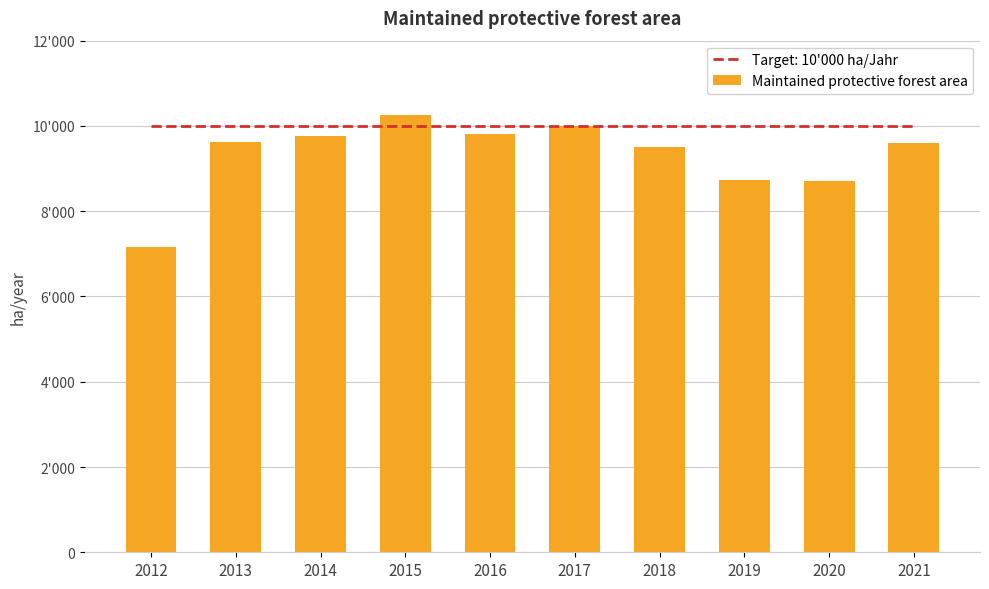

What is the value of the 10th bar from the left?

9592.0